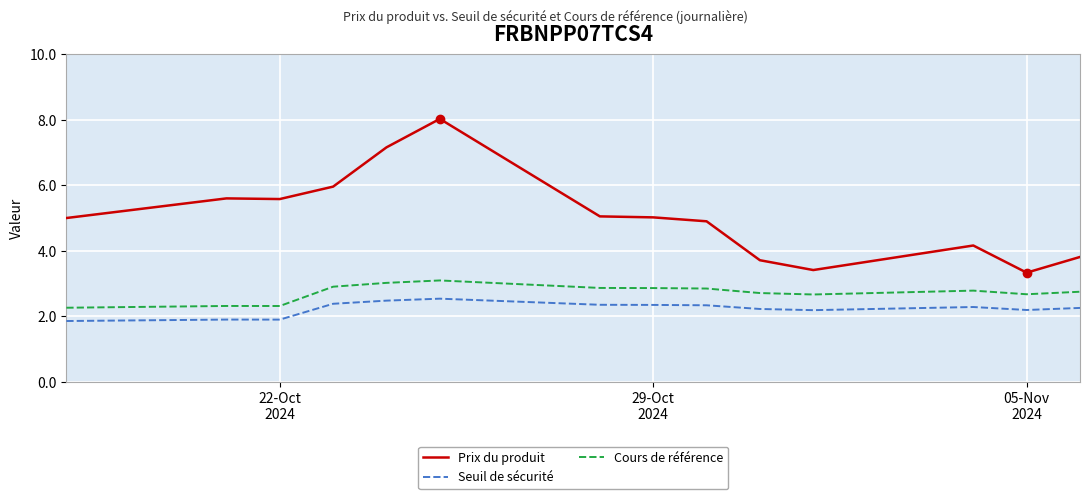

Which series has the largest total across all categories?

Prix du produit